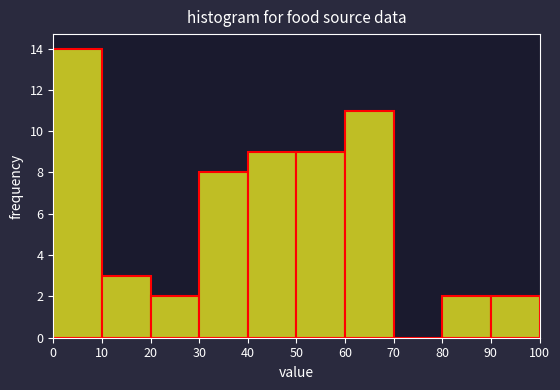

Which range on the x-axis has the tallest bar?

0 to 10